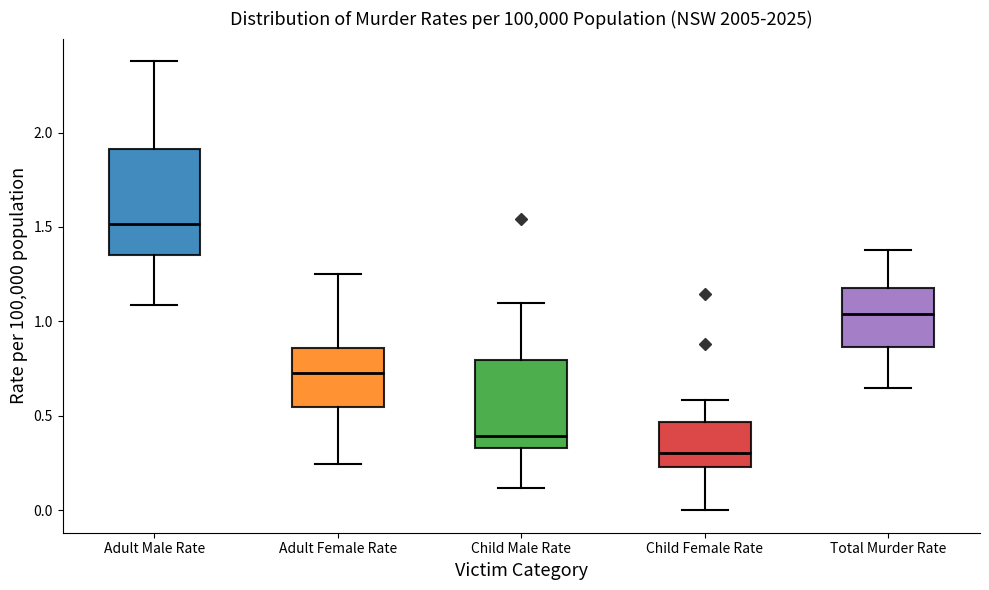

Reading left to right, read every box against the y-axis: the position of its median line, the range the box covers, and the ends of its whiskers. The values are not printed on the chart, so give them approximately, as read against the axis.

Adult Male Rate: median 1.50, box 1.35 to 1.90, whiskers 1.10 to 2.40
Adult Female Rate: median 0.75, box 0.55 to 0.85, whiskers 0.25 to 1.25
Child Male Rate: median 0.40, box 0.35 to 0.80, whiskers 0.10 to 1.10
Child Female Rate: median 0.30, box 0.25 to 0.45, whiskers 0.00 to 0.60
Total Murder Rate: median 1.05, box 0.85 to 1.20, whiskers 0.65 to 1.40